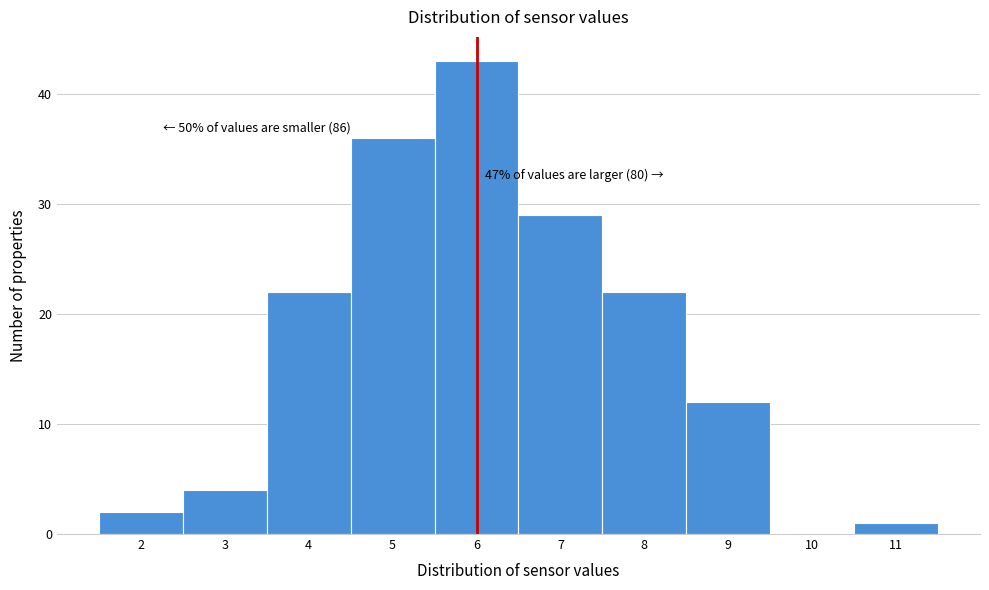

Reading right to left, what are all the values shown in this chart?

11=1	10=0	9=12	8=22	7=29	6=43	5=36	4=22	3=4	2=2